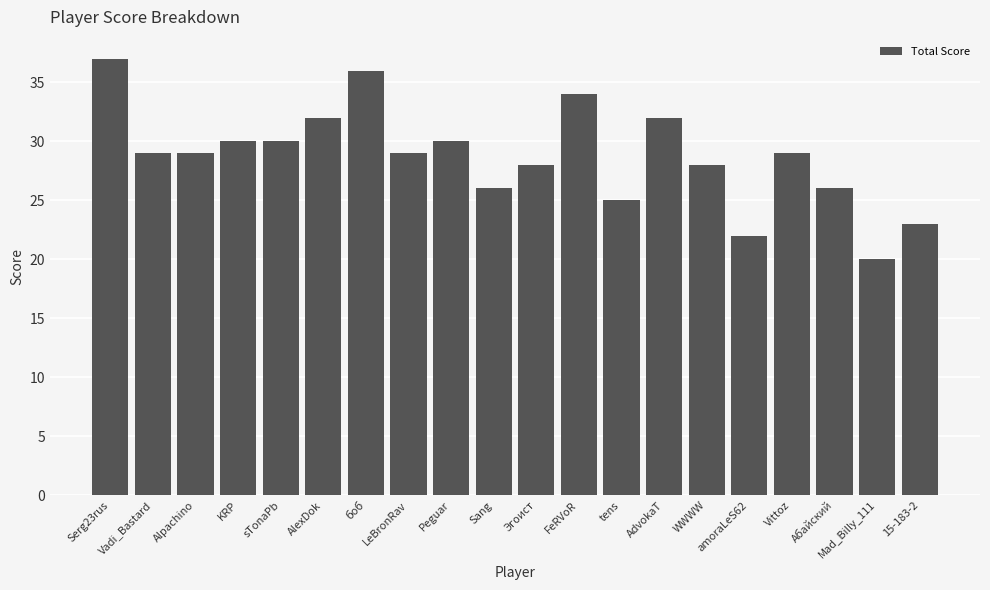

Reading left to right, list all the values displayed in this chart.

Serg23rus=37	Vadi_Bastard=29	Alpachino=29	KRP=30	sTonaPb=30	AlexDok=32	боб=36	LeBronRav=29	Peguar=30	Sang=26	Эгоист=28	FeRVoR=34	tens=25	AdvokaT=32	WWWW=28	amoraLeS62=22	Vittoz=29	Абайский=26	Mad_Billy_111=20	15-183-2=23